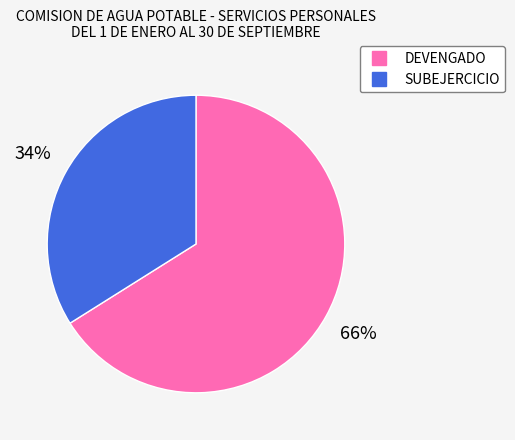

Count the number of slices in the pie.

2